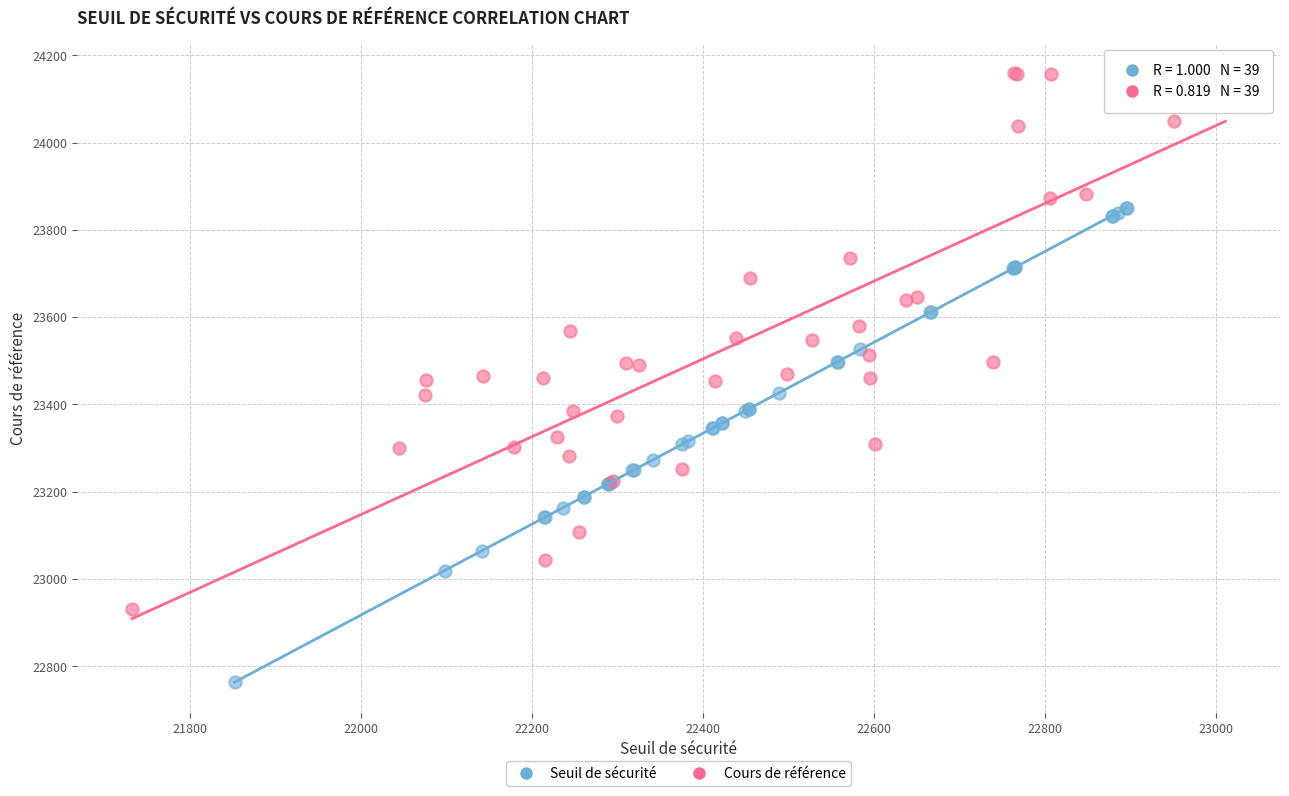

Which series contains the highest Y value?

Cours de référence